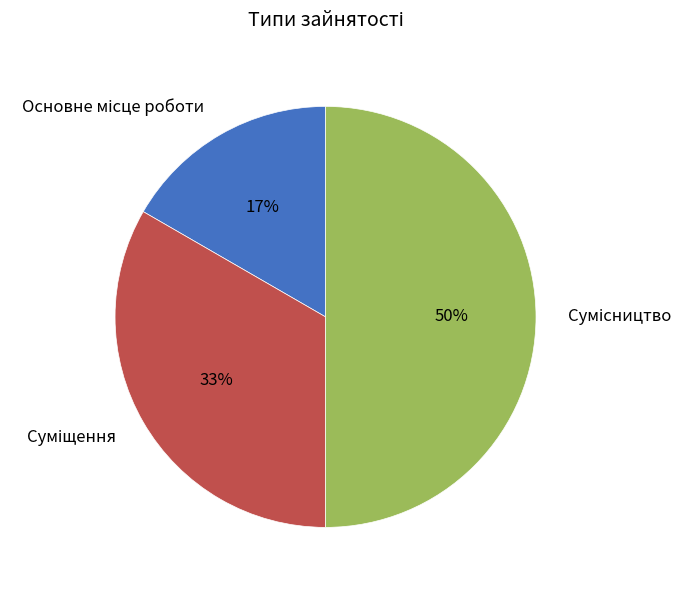

To the nearest percent, what is the average slice percentage?

33%